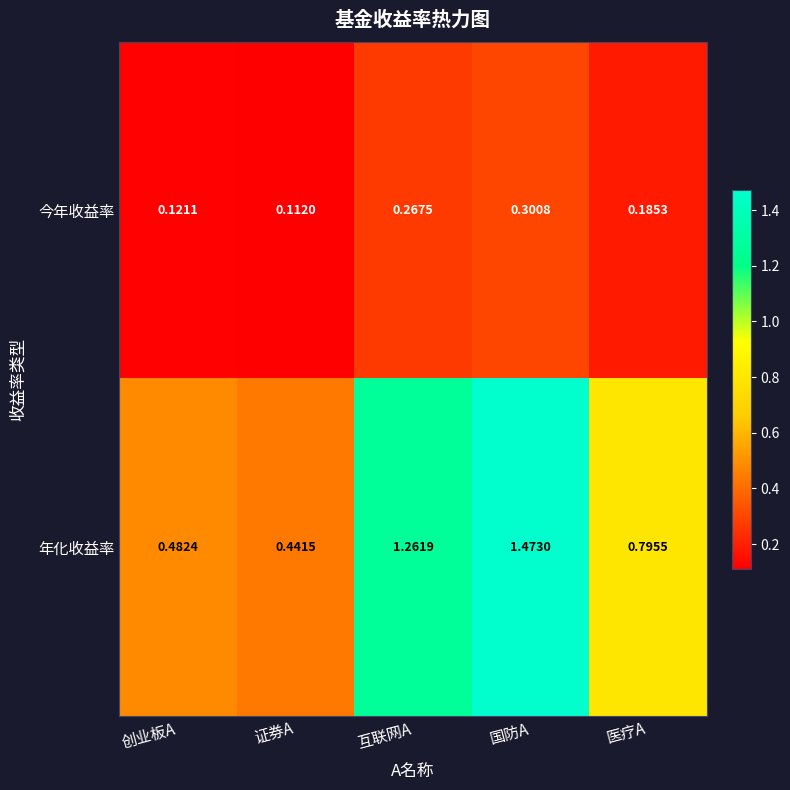

Rank the series by their maximum value, from highest to lowest.

年化收益率, 今年收益率